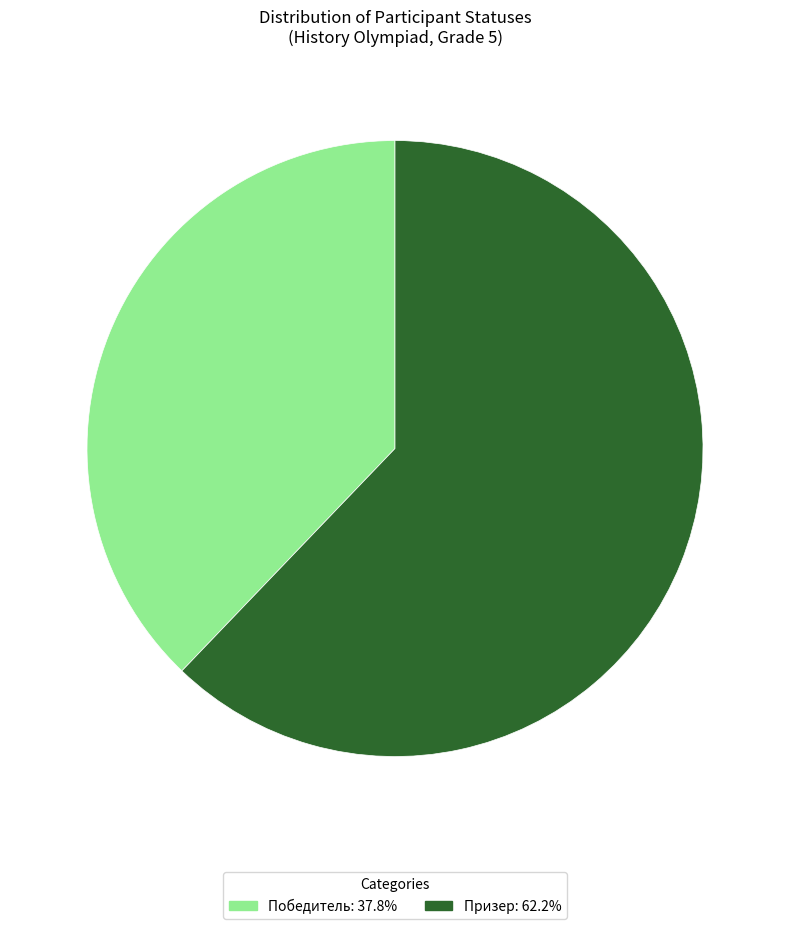

Which category accounts for the majority?

Призер